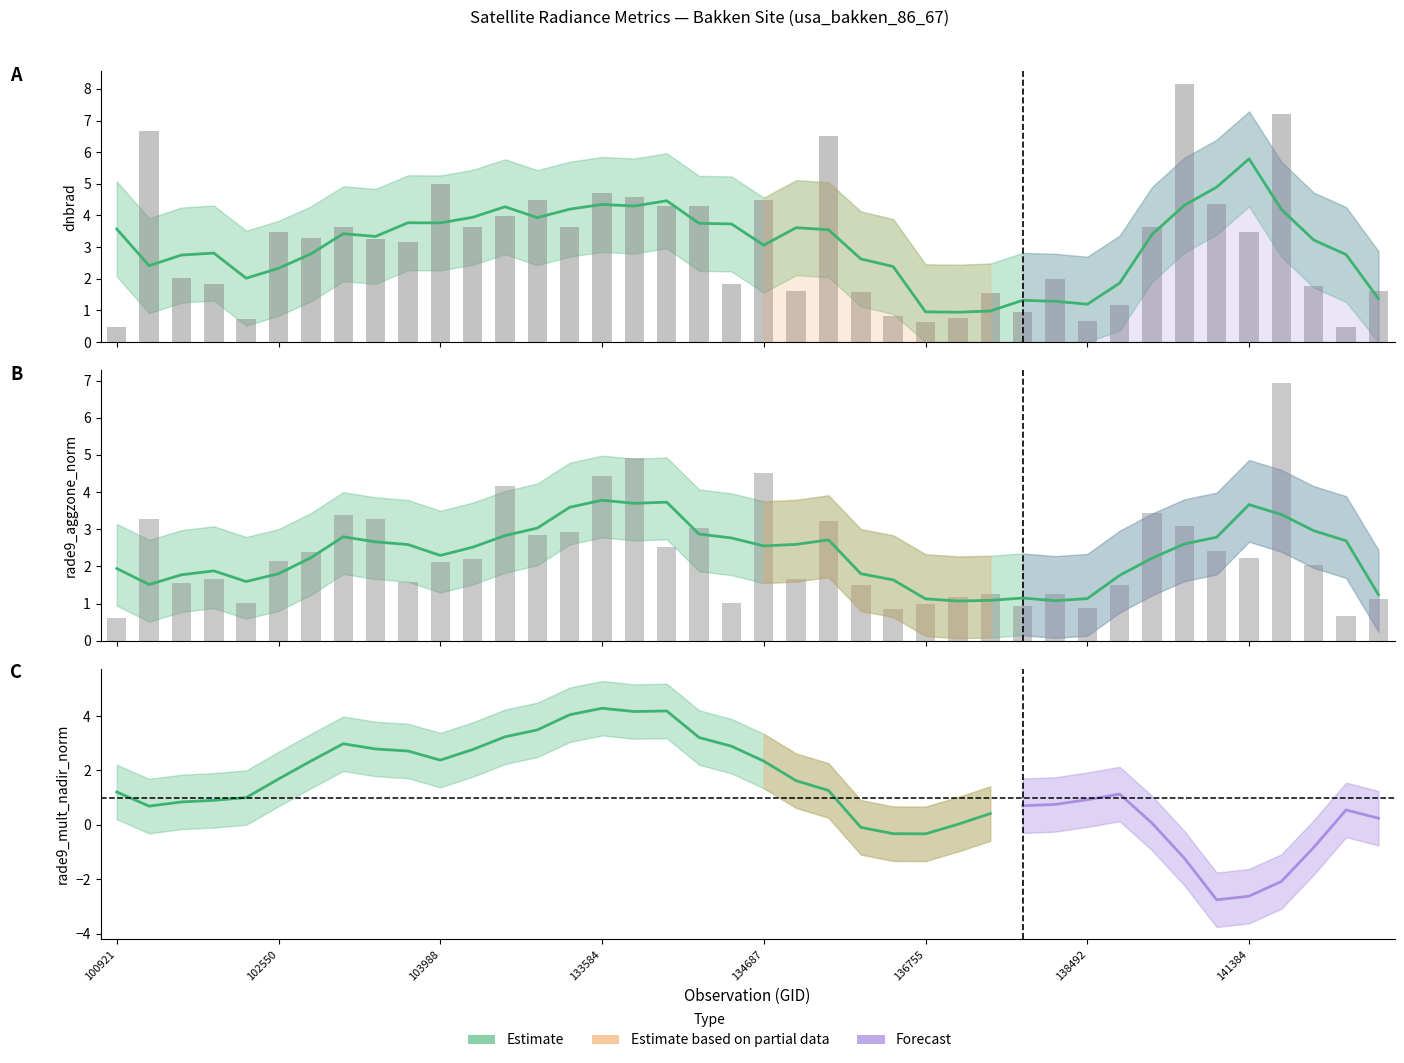

Between 134322 and 140059, which is larger?

134322